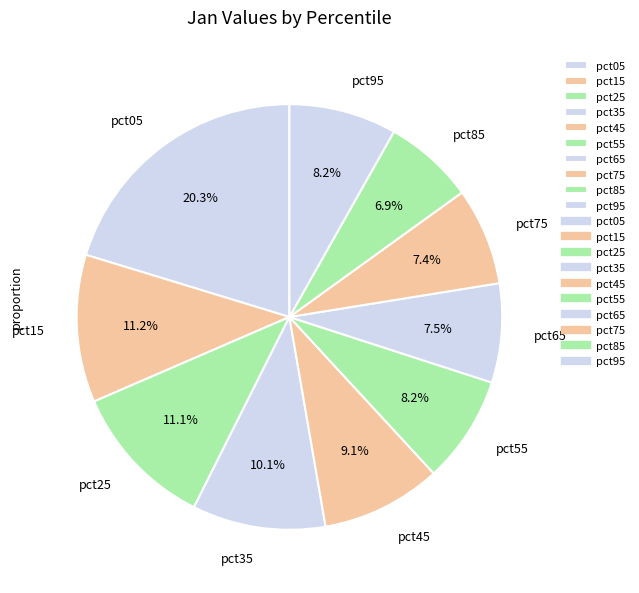

What portion of the pie excludes pct25?

88.9%